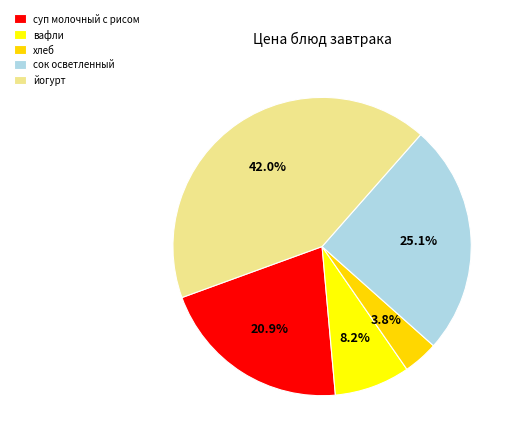

What portion of the pie excludes суп молочный с рисом?

79.1%